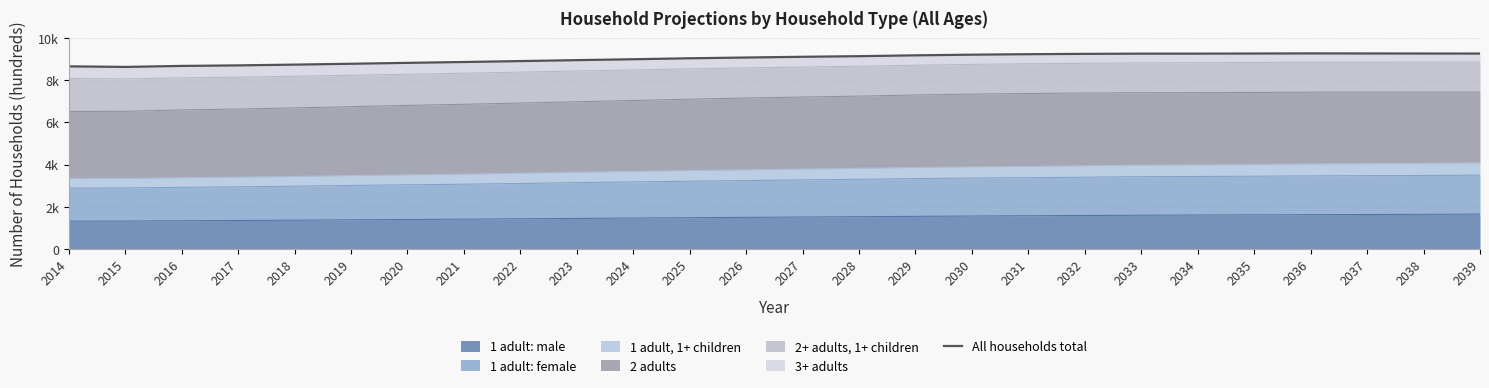

Is it true that the value at 2034 is 14078?

False